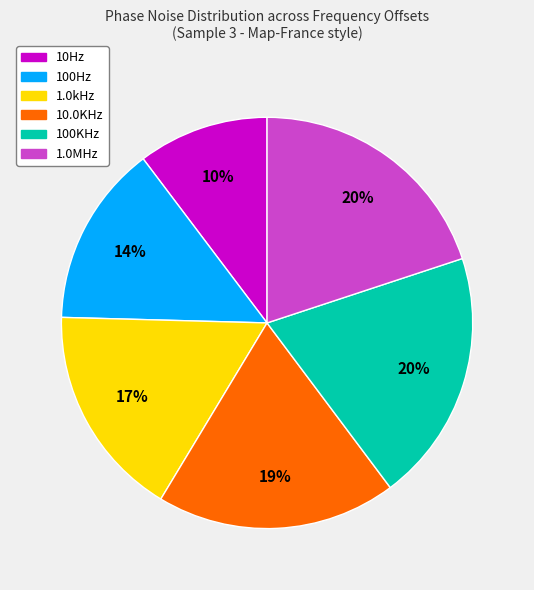

To the nearest percent, what is the difference between the 1.0MHz and 10.0KHz slice percentages?

1%